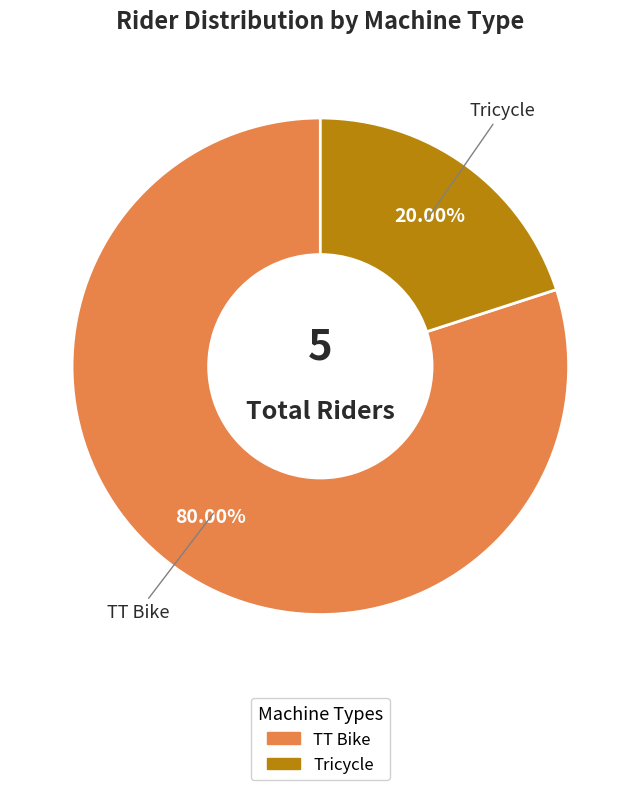

Does any single category account for the majority?

Yes